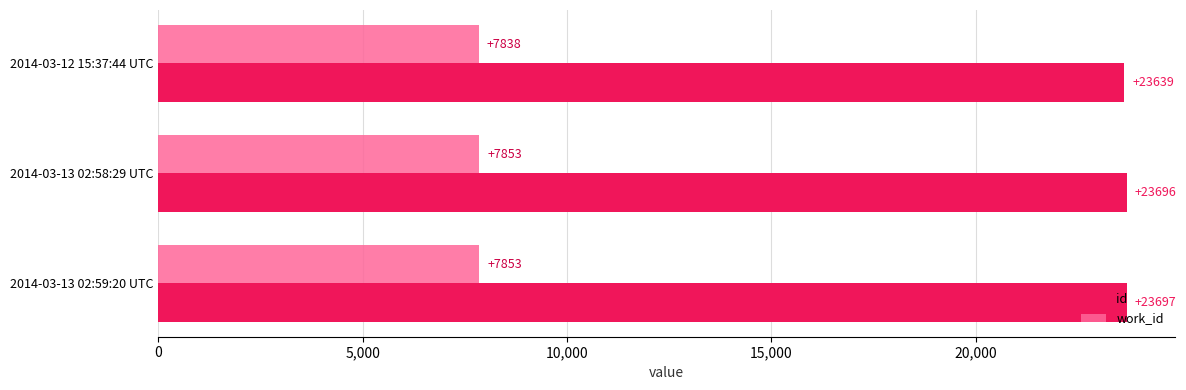

What is the average value of the id series?

23677